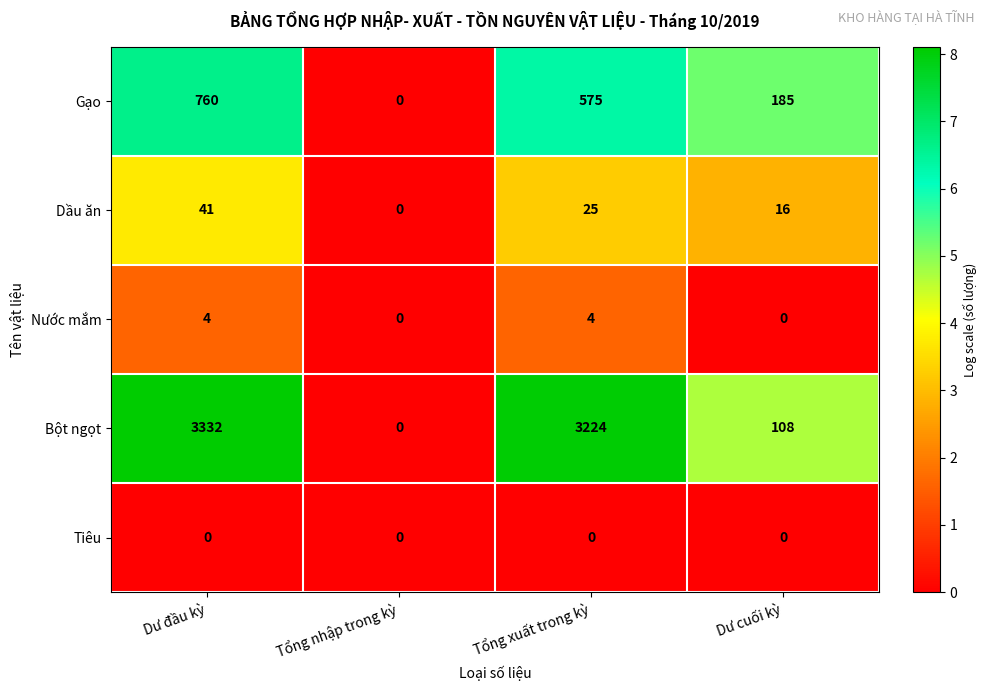

Which series has the largest total across all categories?

Bột ngọt